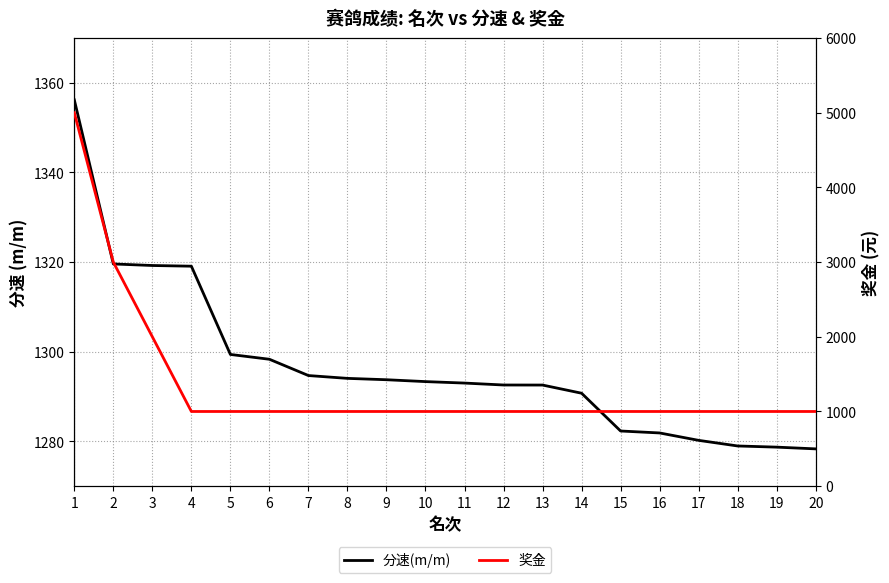

What is the difference between the 分速(m/m) values at 16 and 17?

1.7